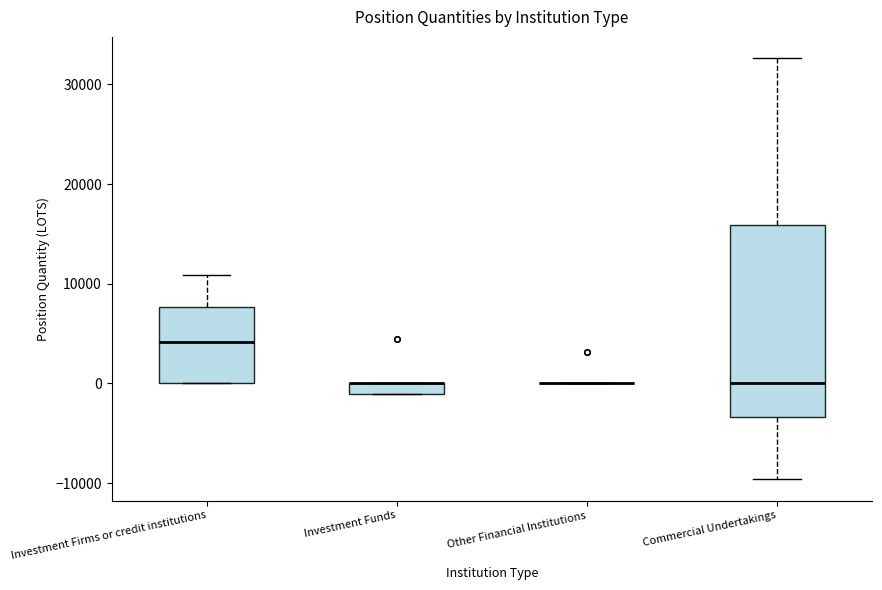

Where is the upper edge of the box for Investment Funds on the y-axis? The values are not printed on the chart, so give them approximately, as read against the axis.

0